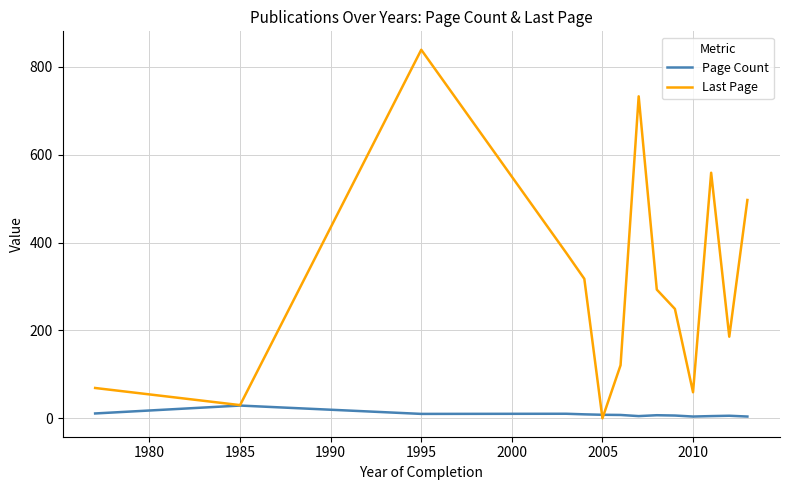

Which series has the largest total across all categories?

Last Page